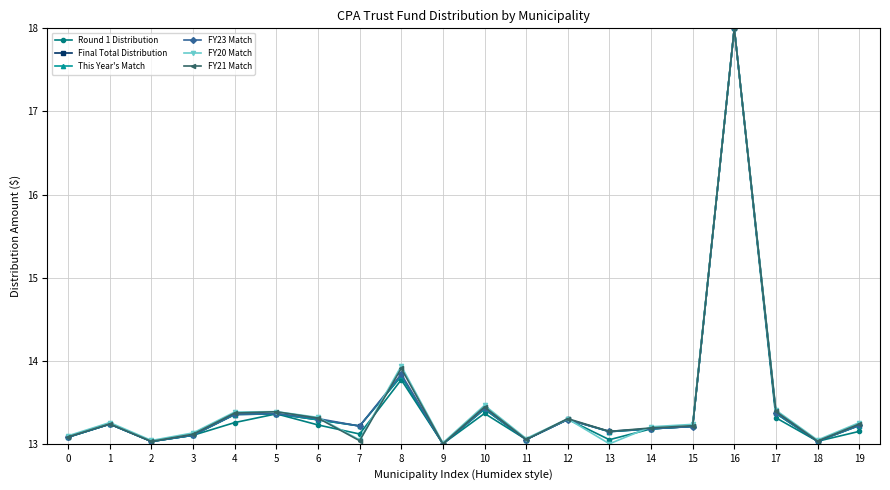

Read the Final Total Distribution value at 1.

13.2